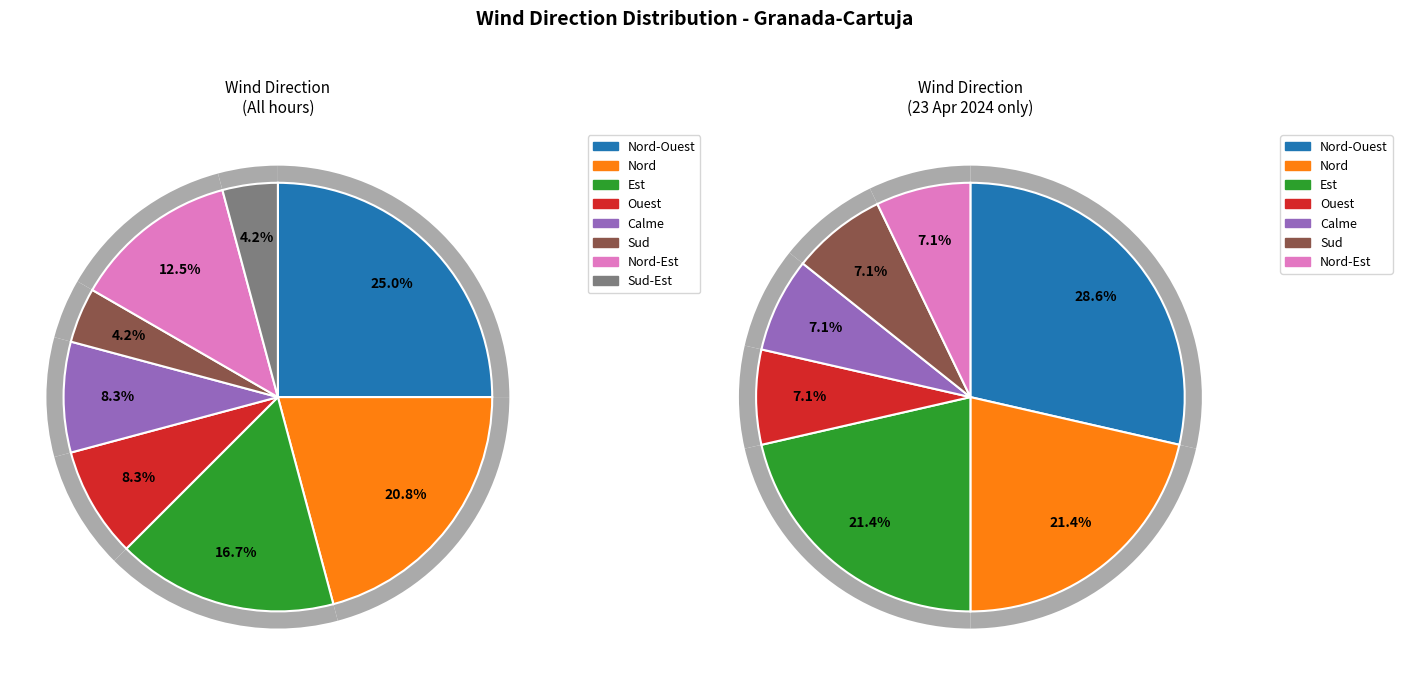

What is the change in value from Nord to Ouest?

-3